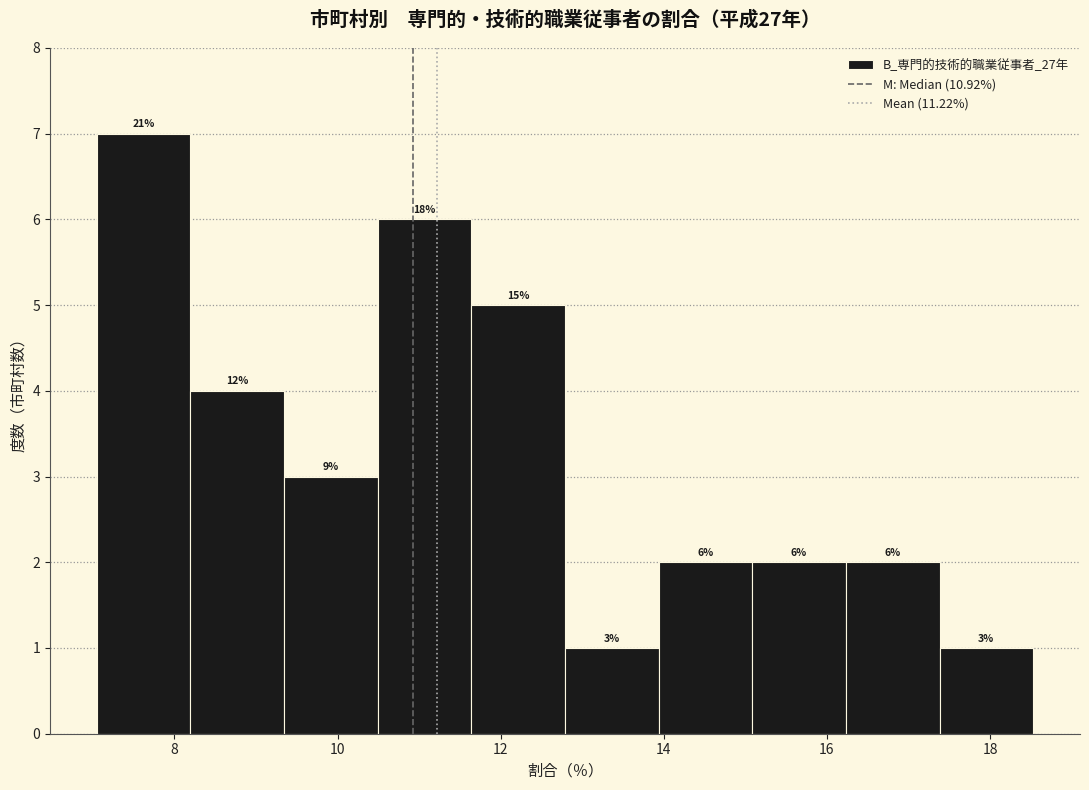

Over which range of the x-axis is the bar tallest?

7.0 to 8.2